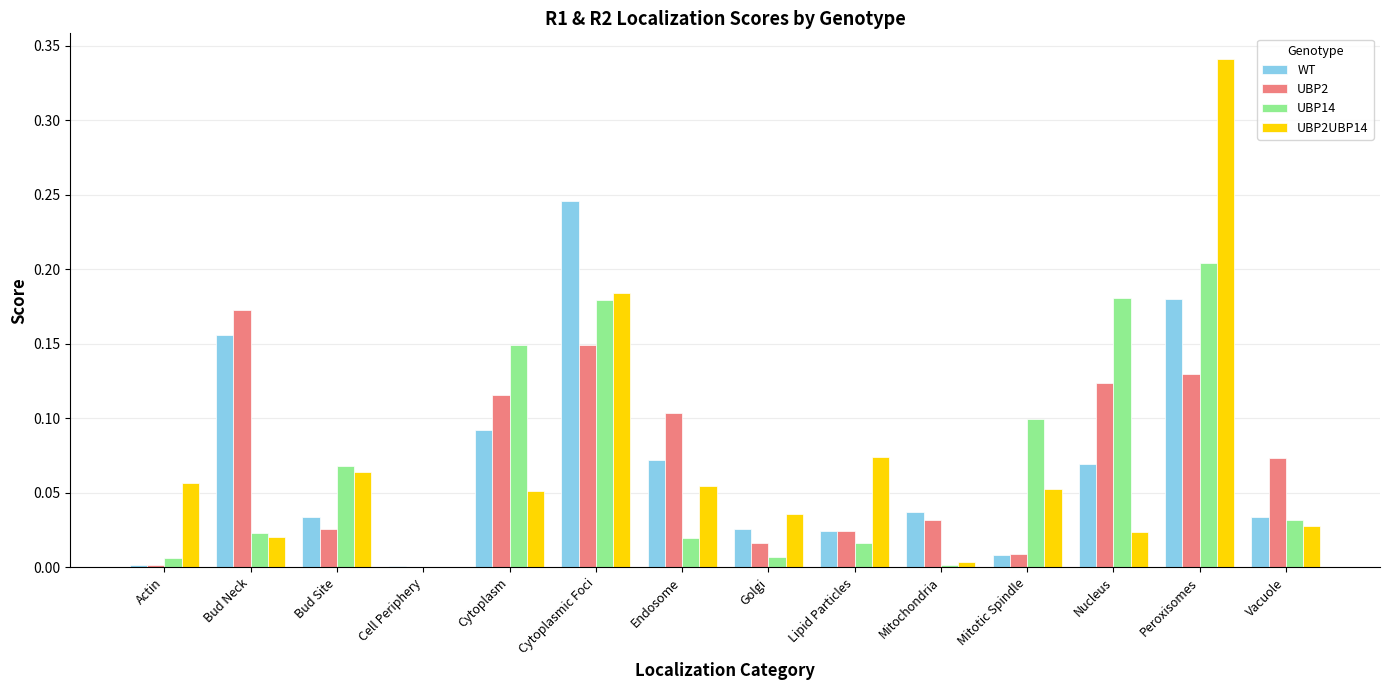

What is the sum of all UBP2UBP14 values?

1.0